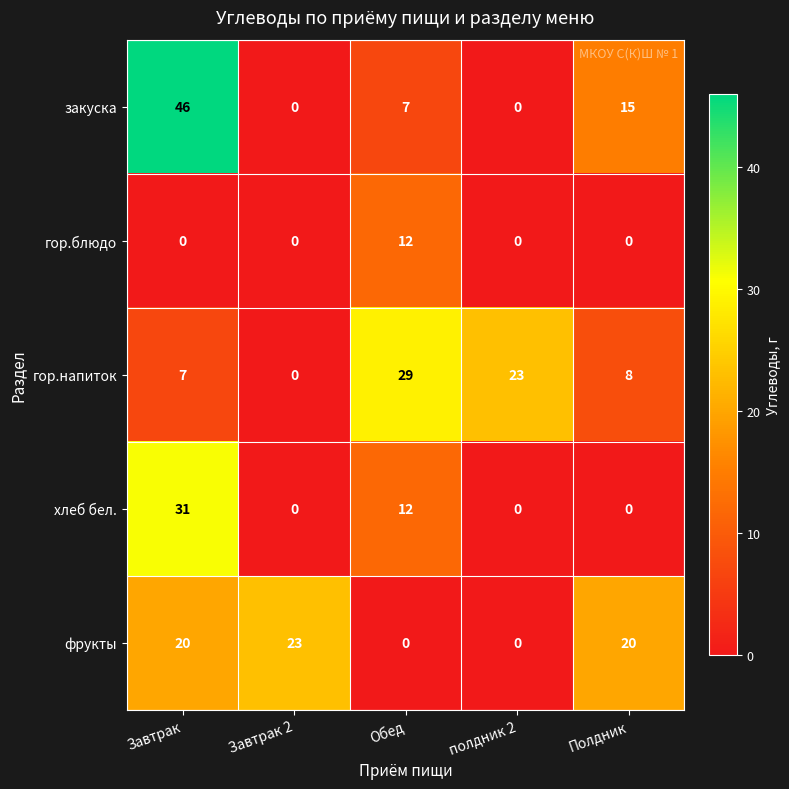

The value of гор.блюдо at Полдник is -7. True or false?

False